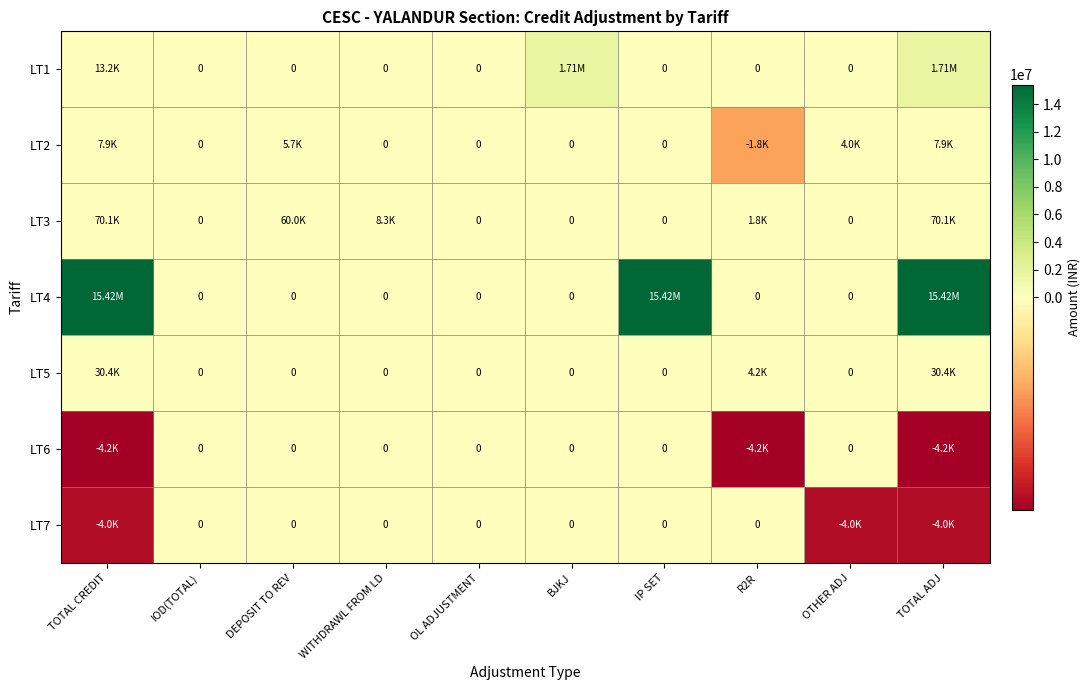

The LT5 series shows -13007.9 at OL ADJUSTMENT. True or false?

False